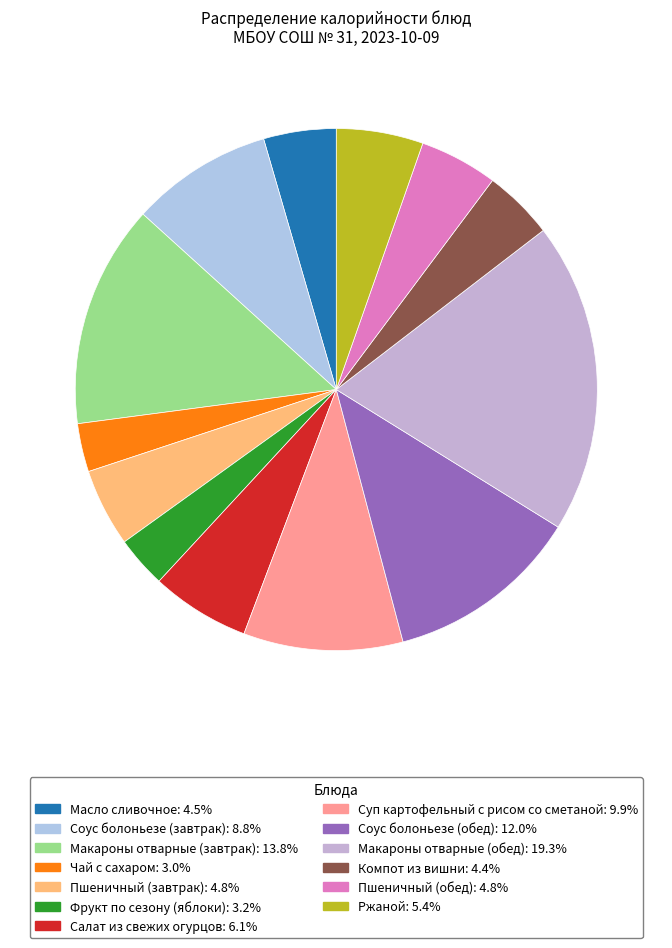

What is the ratio of the value at Пшеничный (обед) to the value at Соус болоньезе (обед)?

0.4